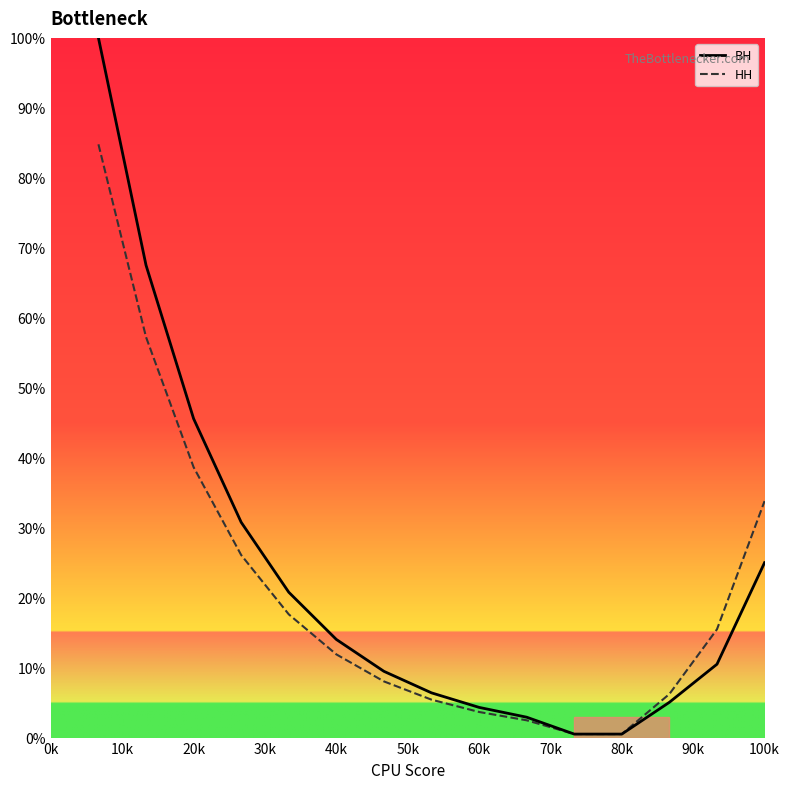

What is the highest value of the ВН series?

100.0